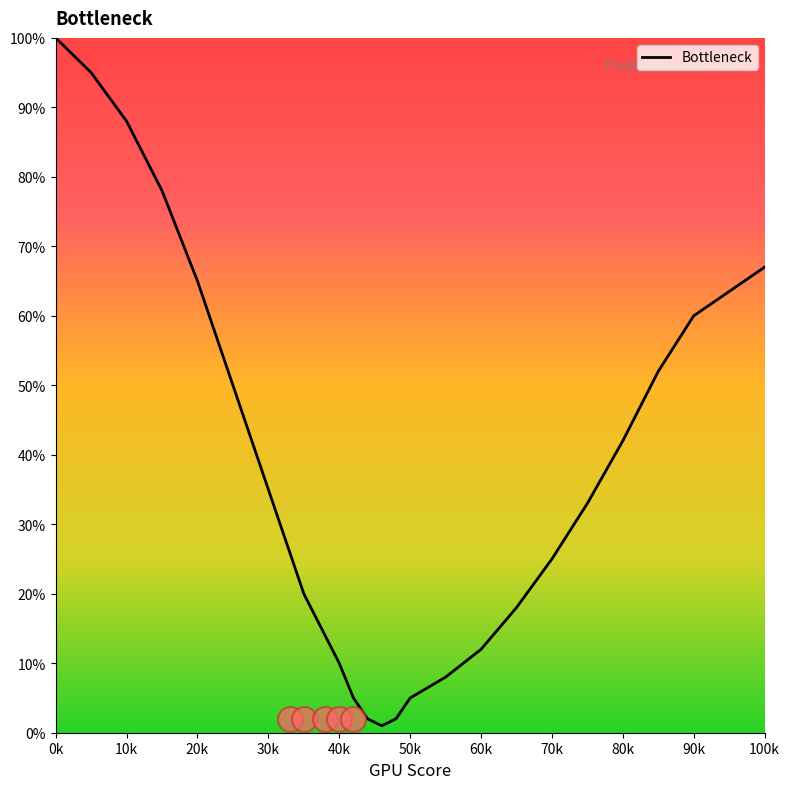

What is the difference between the maximum and minimum values?

99